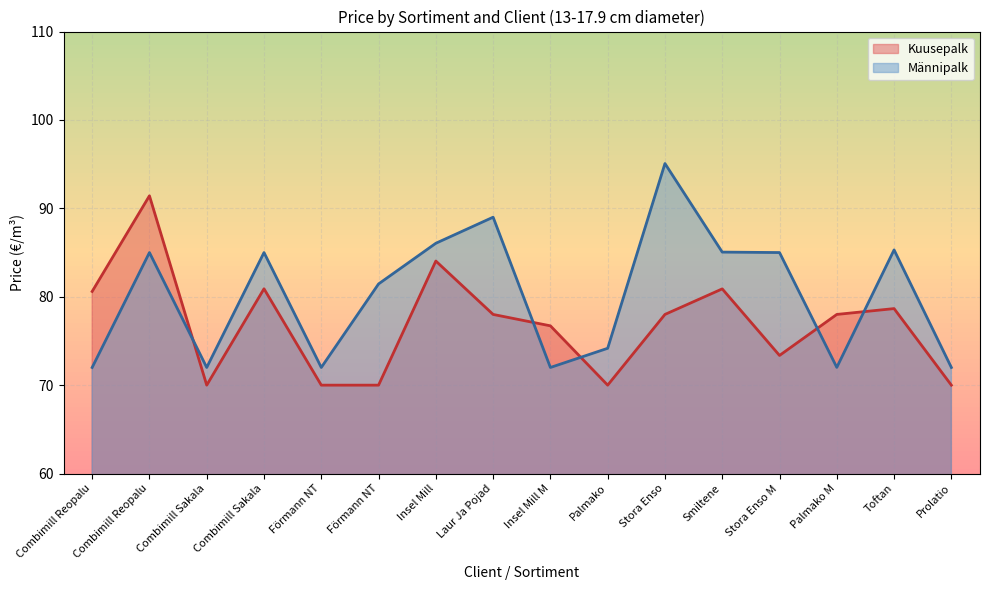

How many lines are shown in the chart?

2